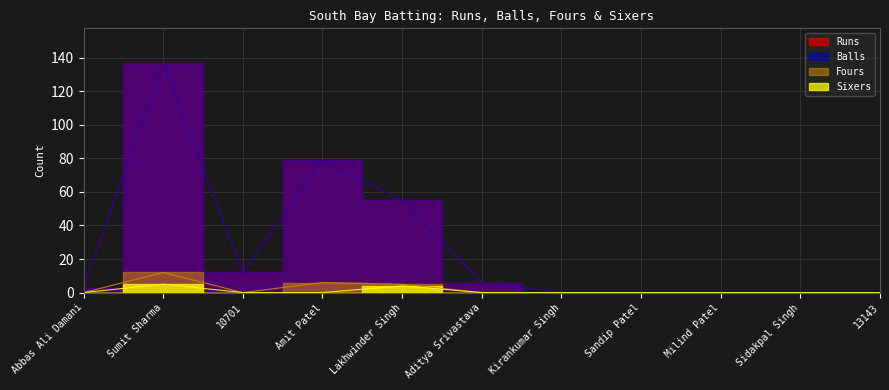

Which has a higher value, Sidakpal Singh or 13143?

Sidakpal Singh